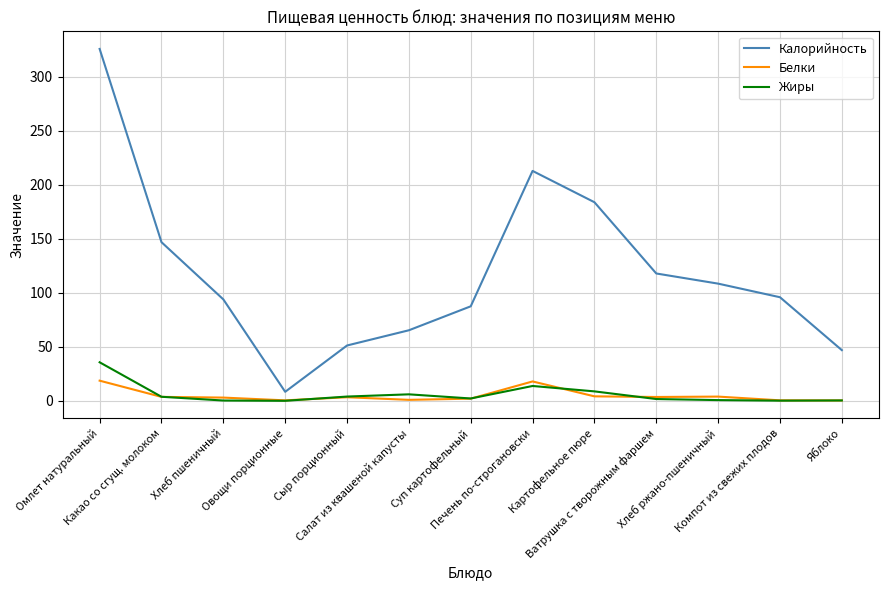

Which series has the widest spread of values?

Калорийность